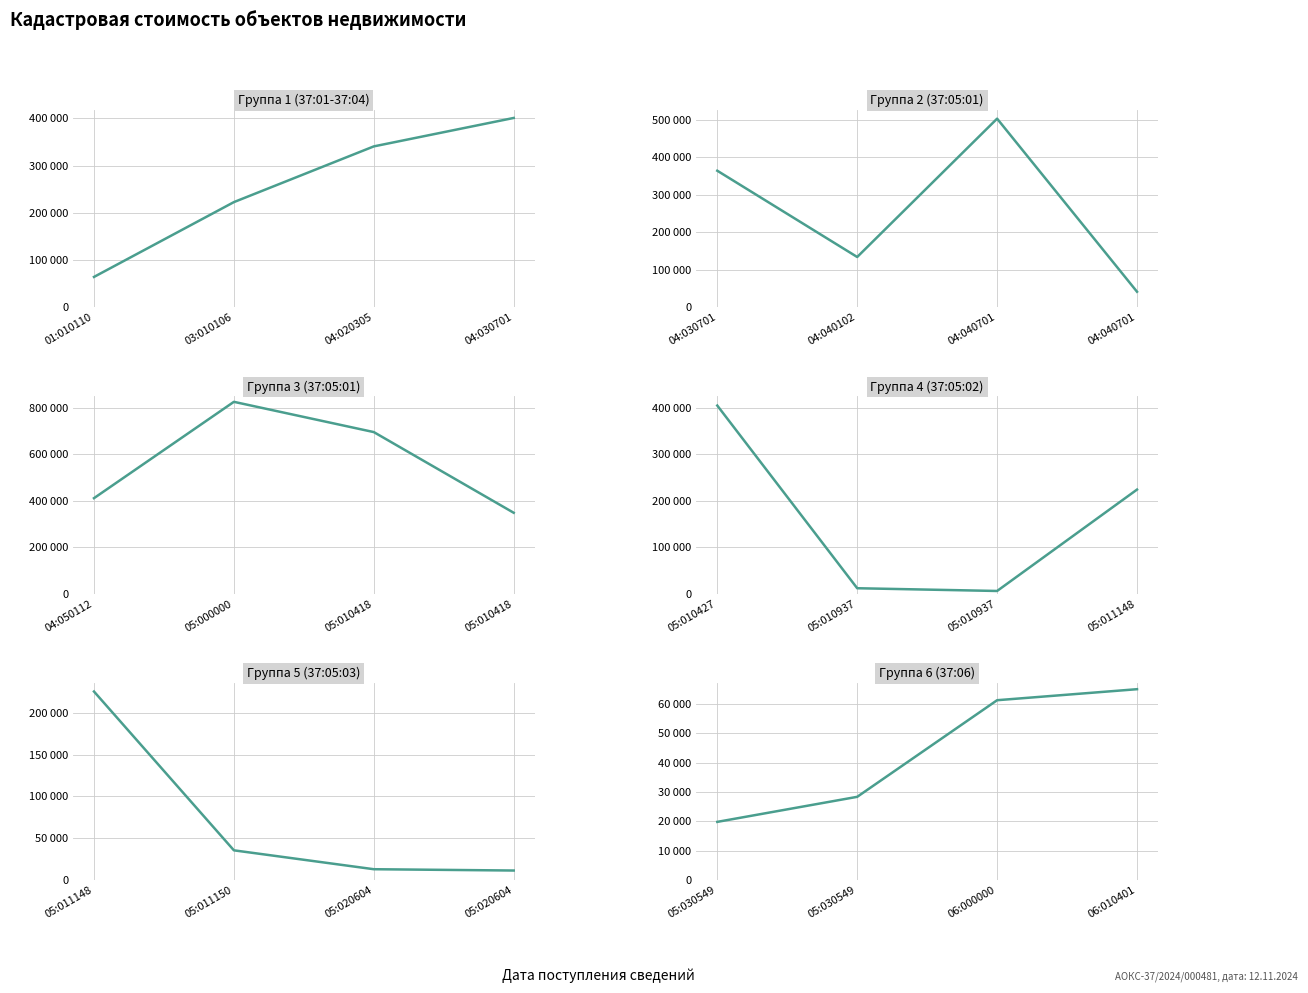

True or false: Группа 3 (37:05:01) has more than 2 points higher than both neighbors.

False